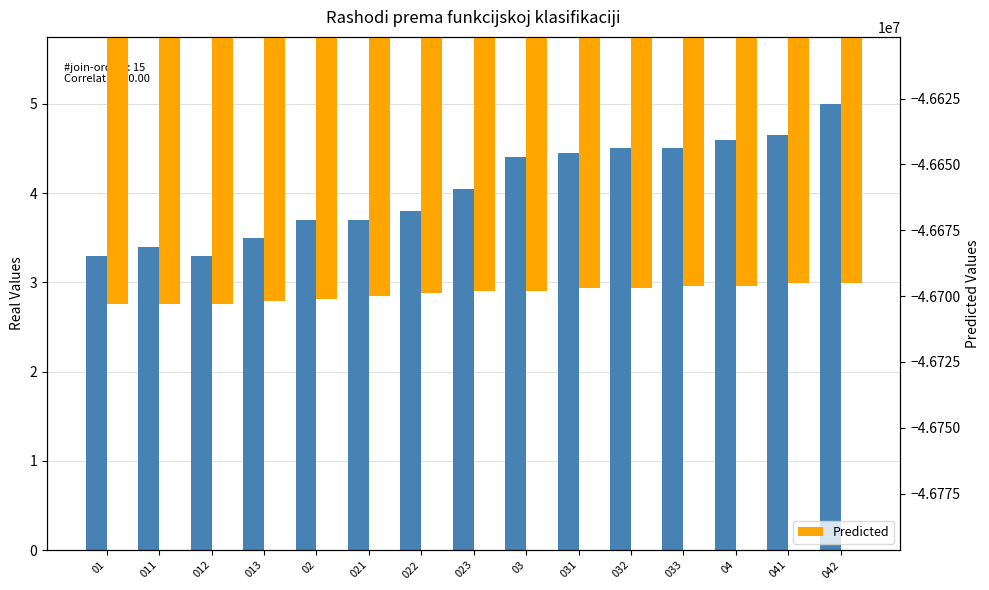

Reading right to left, what are all the values shown in this chart?

Real: 042=5.0	041=4.7	04=4.6	033=4.5	032=4.5	031=4.5	03=4.4	023=4.0	022=3.8	021=3.7	02=3.7	013=3.5	012=3.3	011=3.4	01=3.3
Predicted: 042=-46695000.0	041=-46695000.0	04=-46696000.0	033=-46696000.0	032=-46697000.0	031=-46697000.0	03=-46698000.0	023=-46698000.0	022=-46699000.0	021=-46700000.0	02=-46701000.0	013=-46702000.0	012=-46703000.0	011=-46703000.0	01=-46703000.0